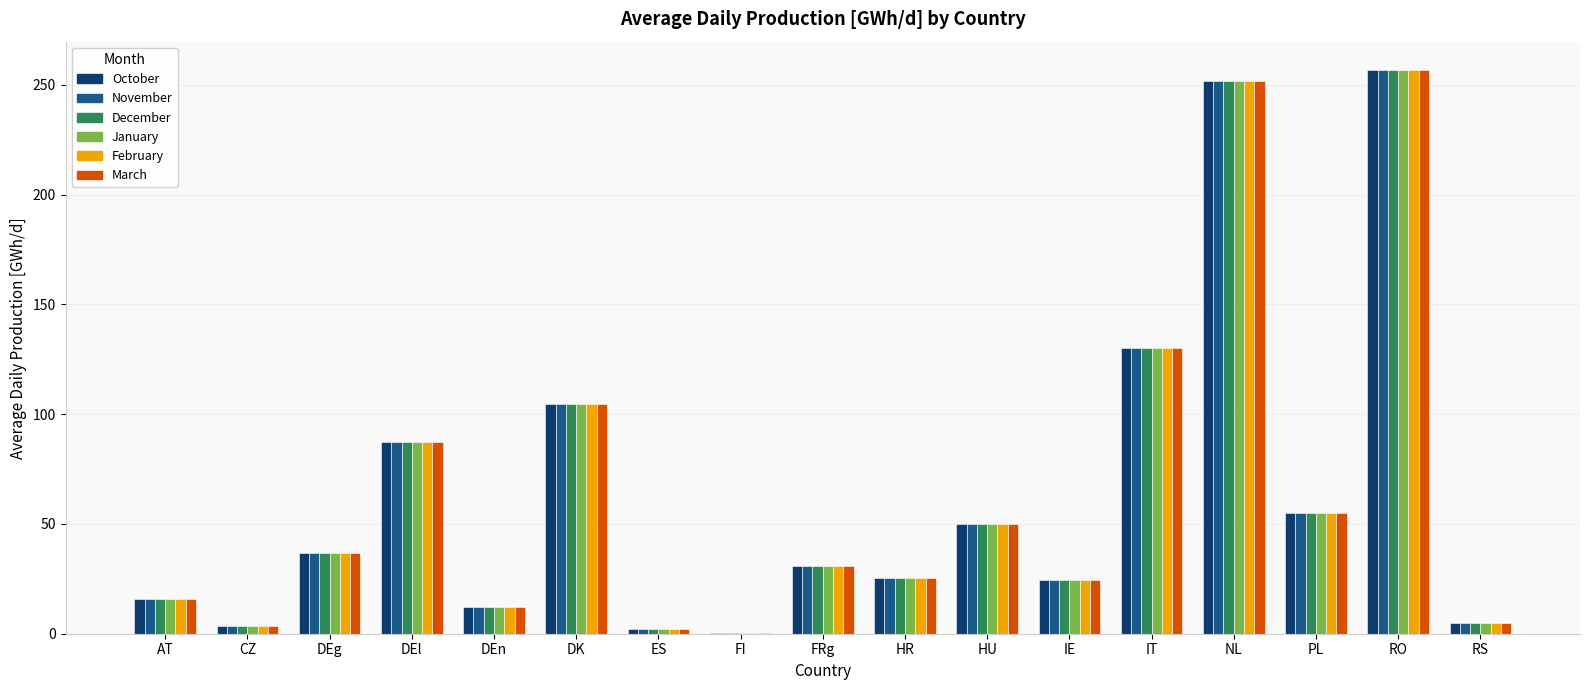

Does the chart contain stacked bars?

No